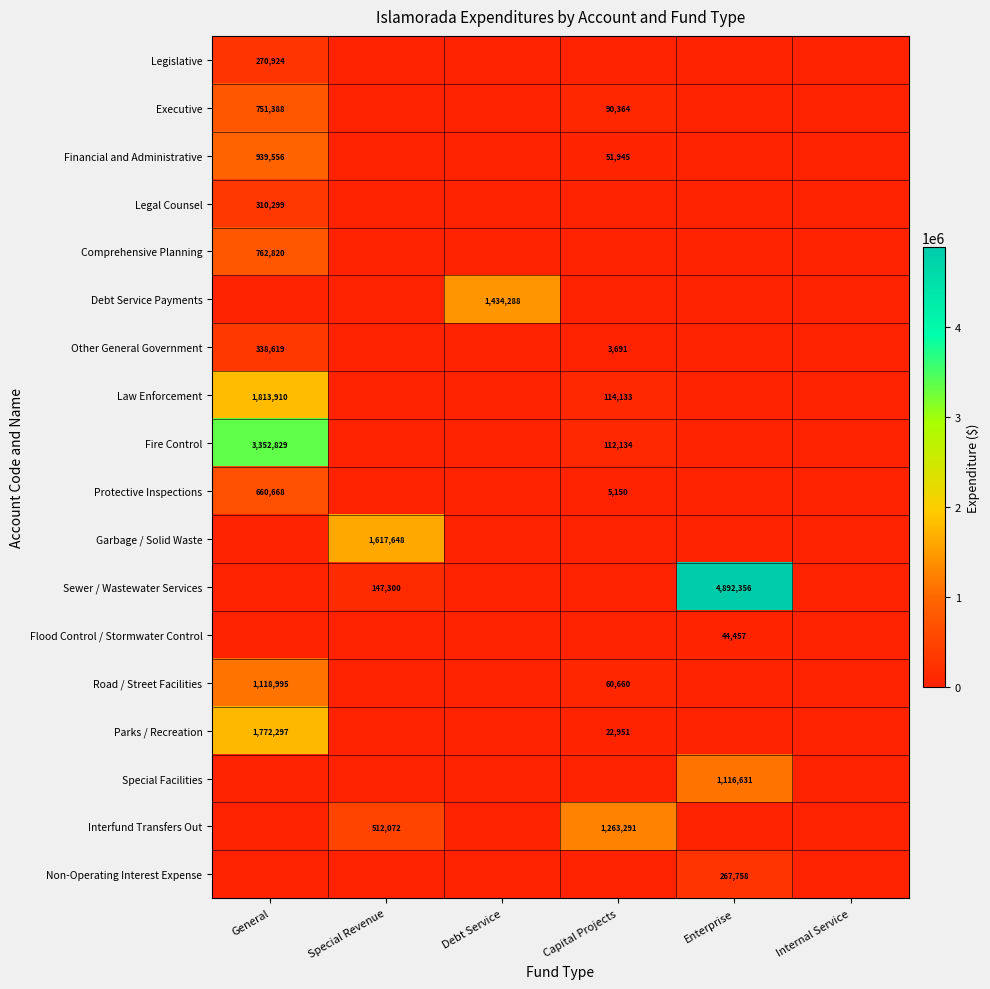

Count the number of data series in this chart.

18